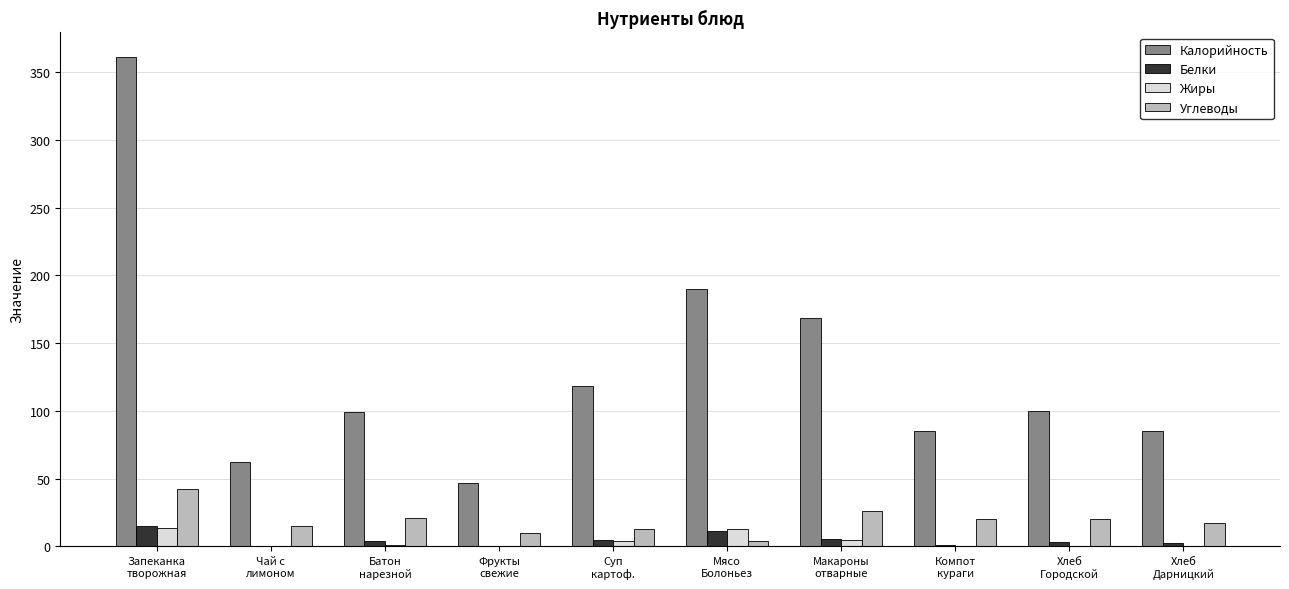

Is the value of Белки at Макароны
отварные greater than the value of Углеводы at Батон
нарезной?

No